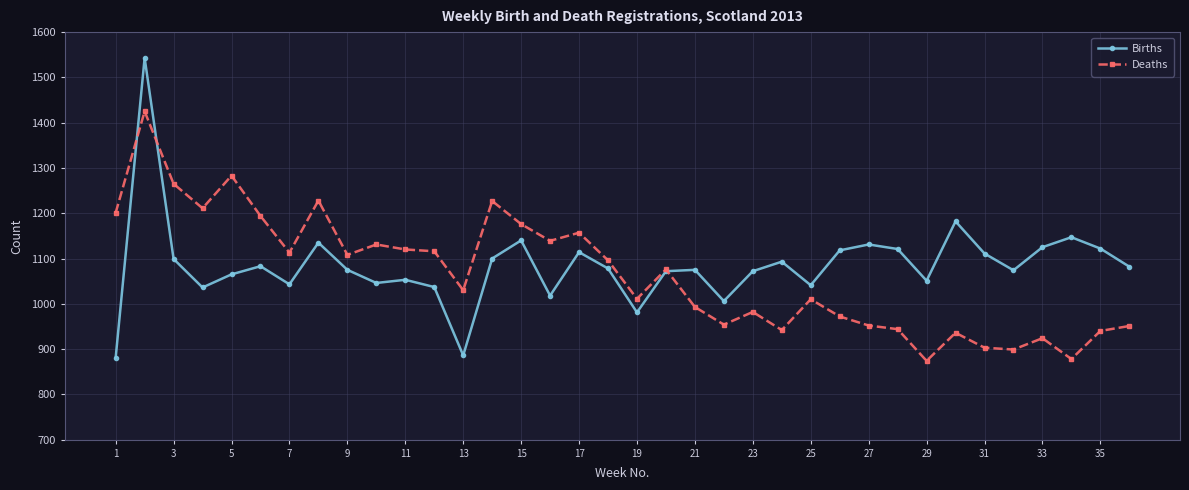

True or false: Births and Deaths intersect in this chart.

True